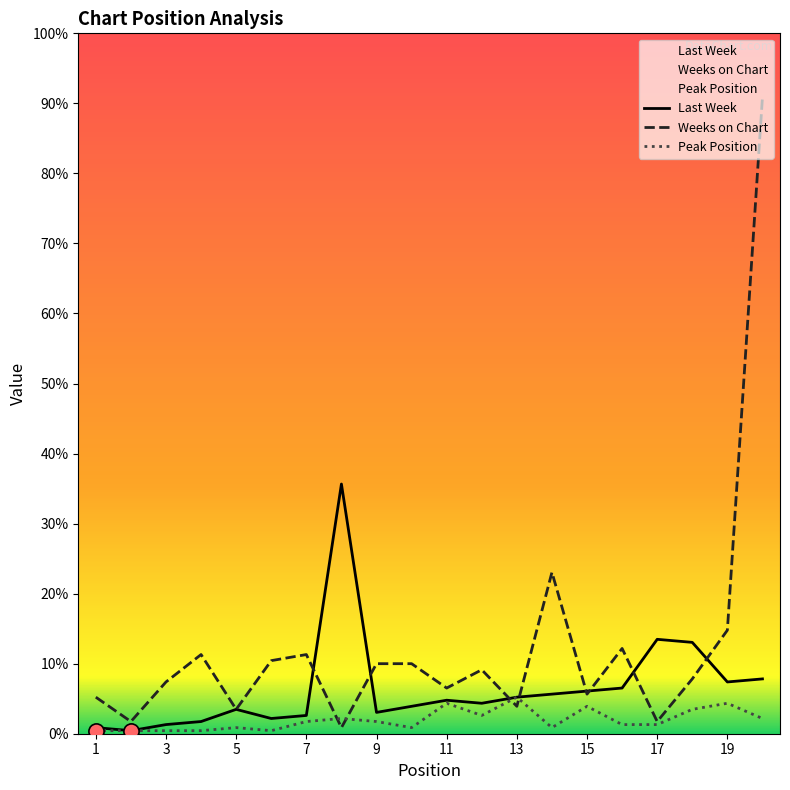

Which series has the widest spread of Y values?

Weeks on Chart